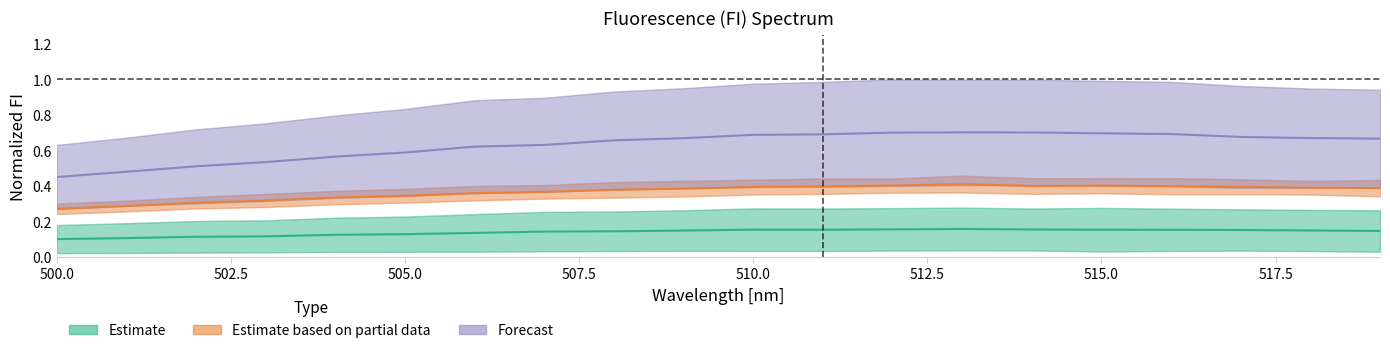

True or false: Estimate and Forecast intersect in this chart.

False